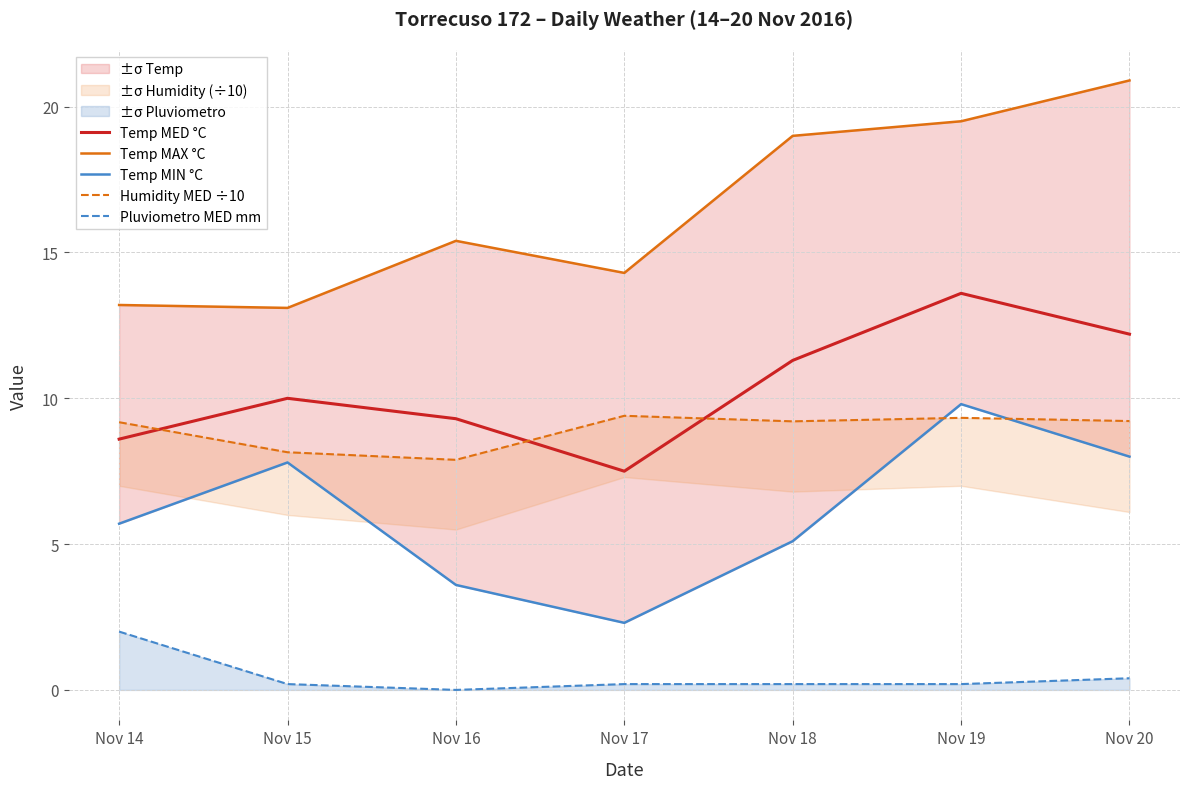

What is the difference between the maximum and minimum values in the Humidity MED ÷10 series?

1.5